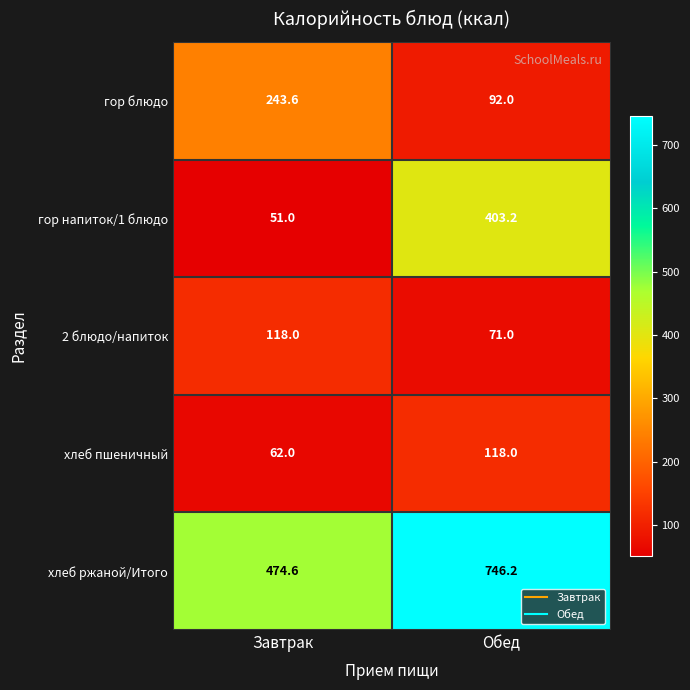

What value does the гор блюдо series have at Завтрак?

243.6